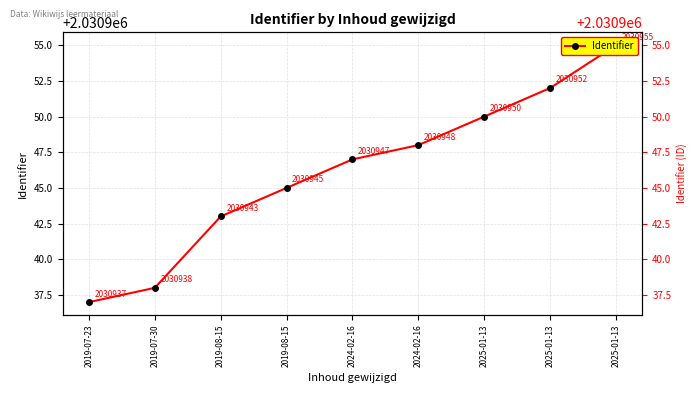

What is the sum of the values at 2025-01-13 and 2024-02-16?

4061899